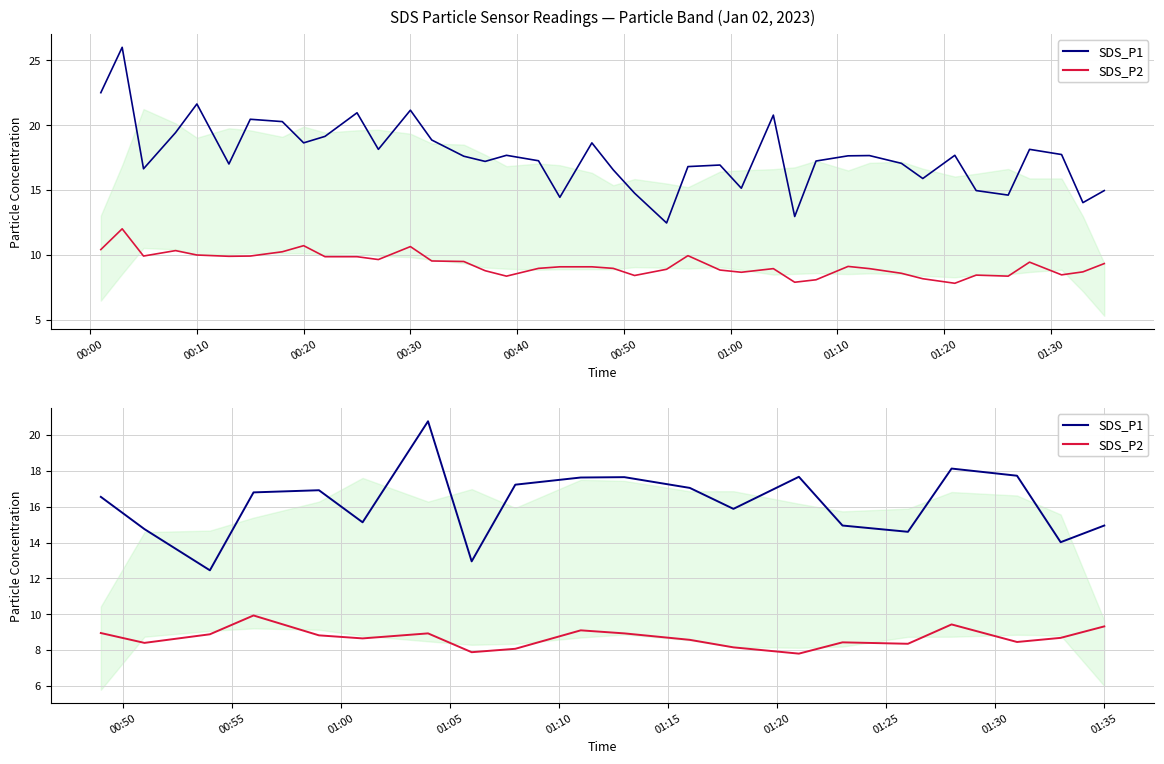

What is the minimum value shown in the chart?

7.8